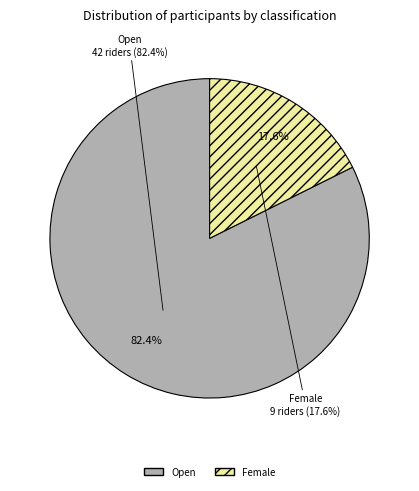

Which has a higher value, Female or Open?

Open